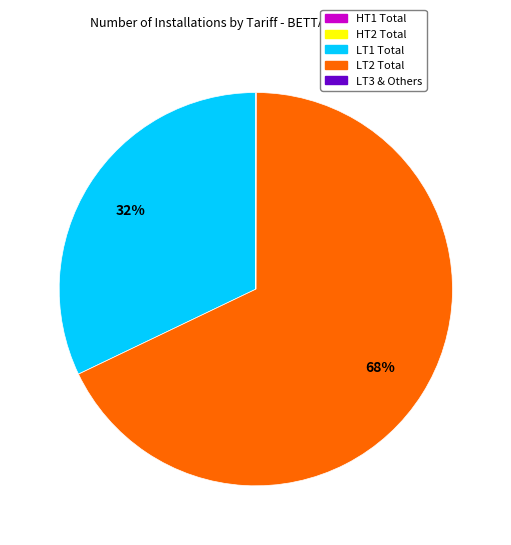

To the nearest percent, what percentage of the pie is LT1 Total?

32%